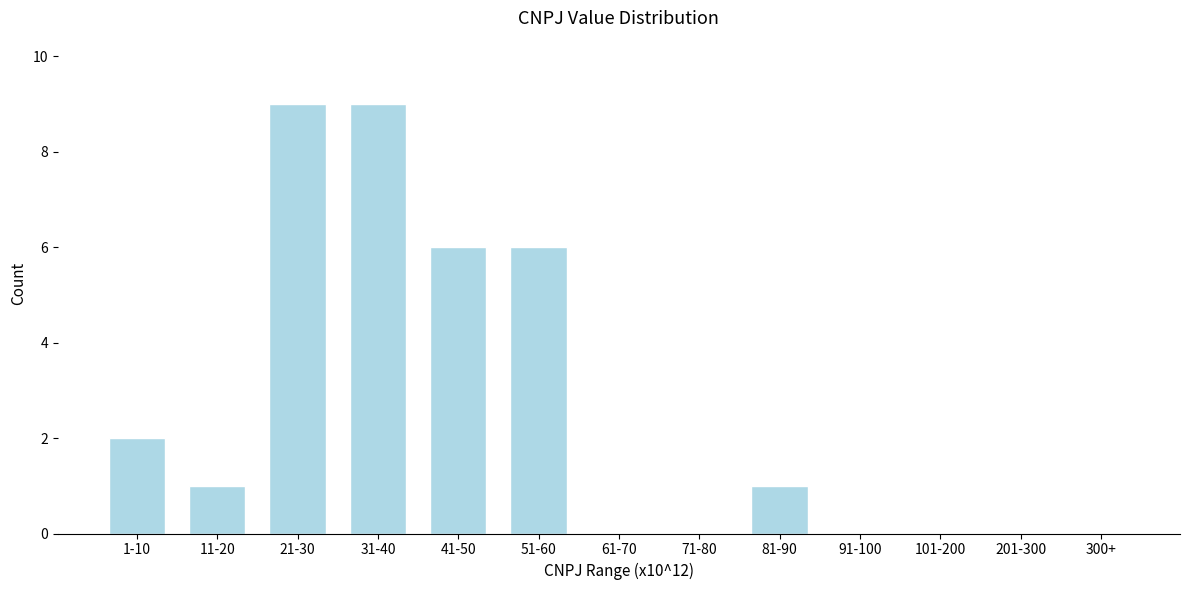

Reading right to left, transcribe all the data shown in this chart.

300+=0	201-300=0	101-200=0	91-100=0	81-90=1	71-80=0	61-70=0	51-60=6	41-50=6	31-40=9	21-30=9	11-20=1	1-10=2